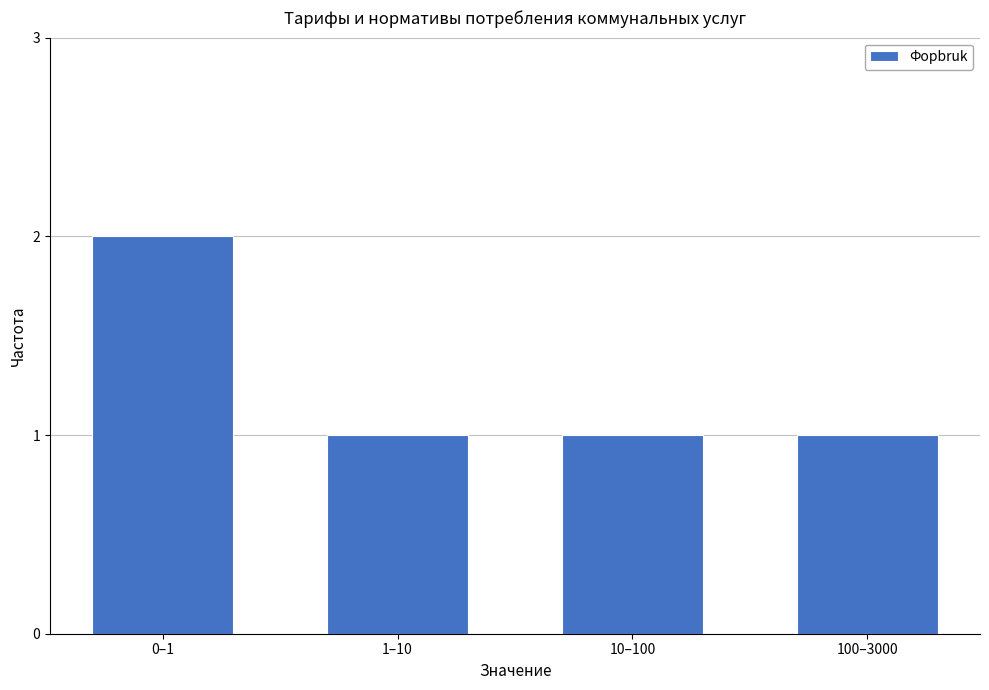

Reading right to left, extract all data points from this chart.

1	1	1	2